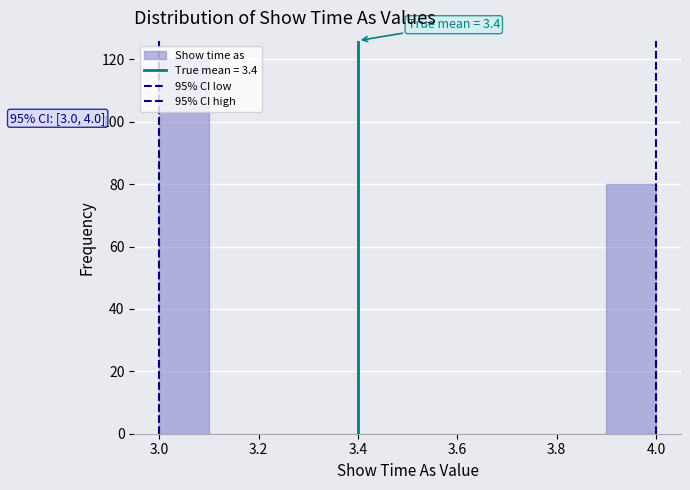

Which range on the x-axis has the tallest bar?

3.0 to 3.1